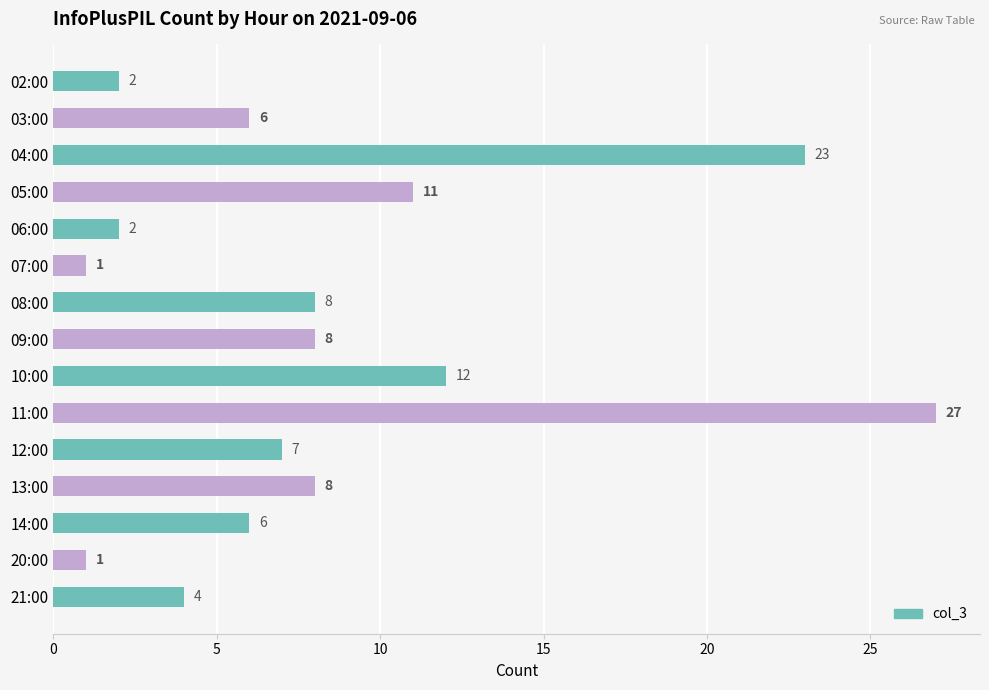

What is the difference between the maximum and minimum values?

26